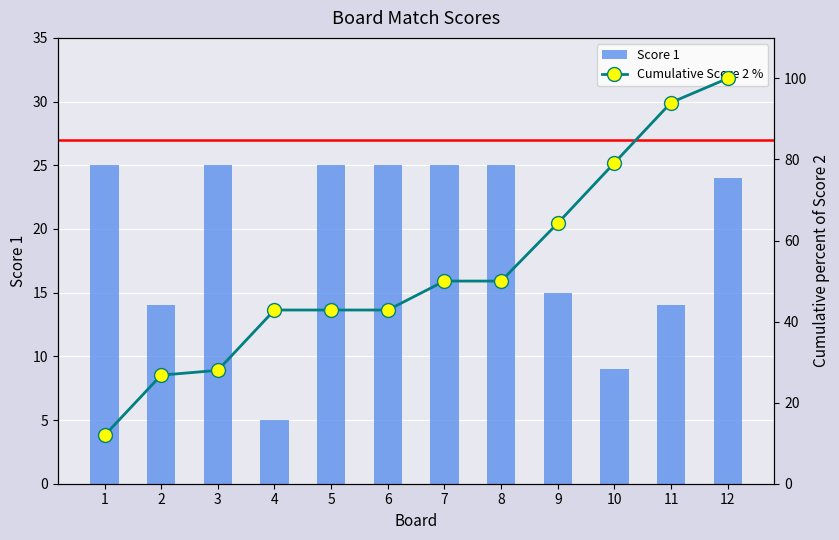

Reading left to right, what are all the values shown in this chart?

Score 1: 1=25.0	2=14.0	3=25.0	4=5.0	5=25.0	6=25.0	7=25.0	8=25.0	9=15.0	10=9.0	11=14.0	12=24.0
Cumulative Score 2 %: 1=11.9	2=26.8	3=28.0	4=42.9	5=42.9	6=42.9	7=50.0	8=50.0	9=64.3	10=79.2	11=94.0	12=100.0